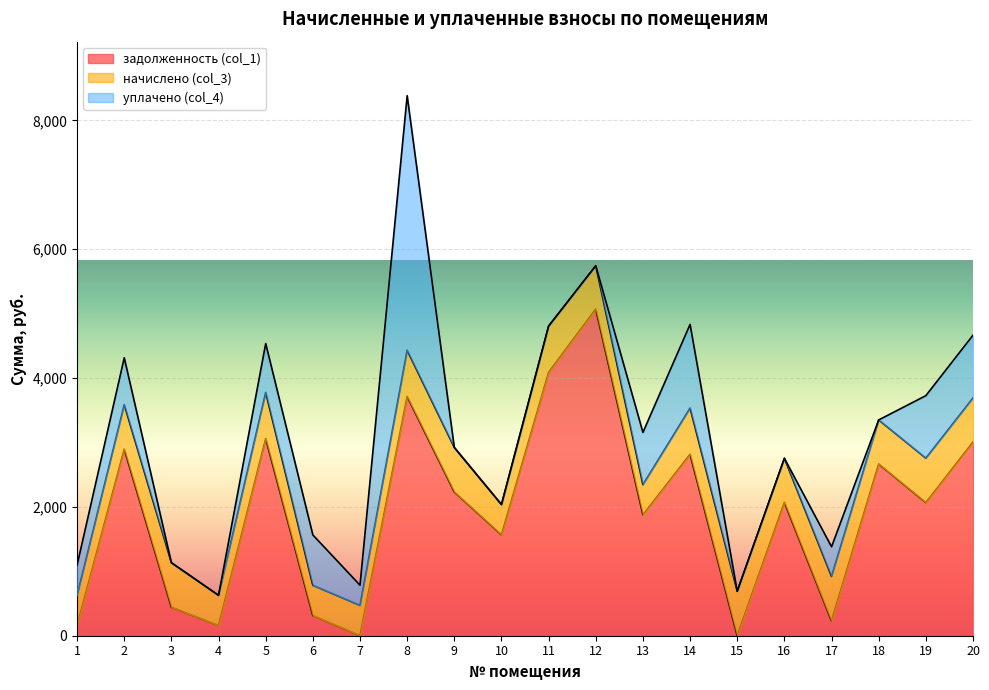

True or false: задолженность (col_1) and начислено (col_3) cross at least once.

True